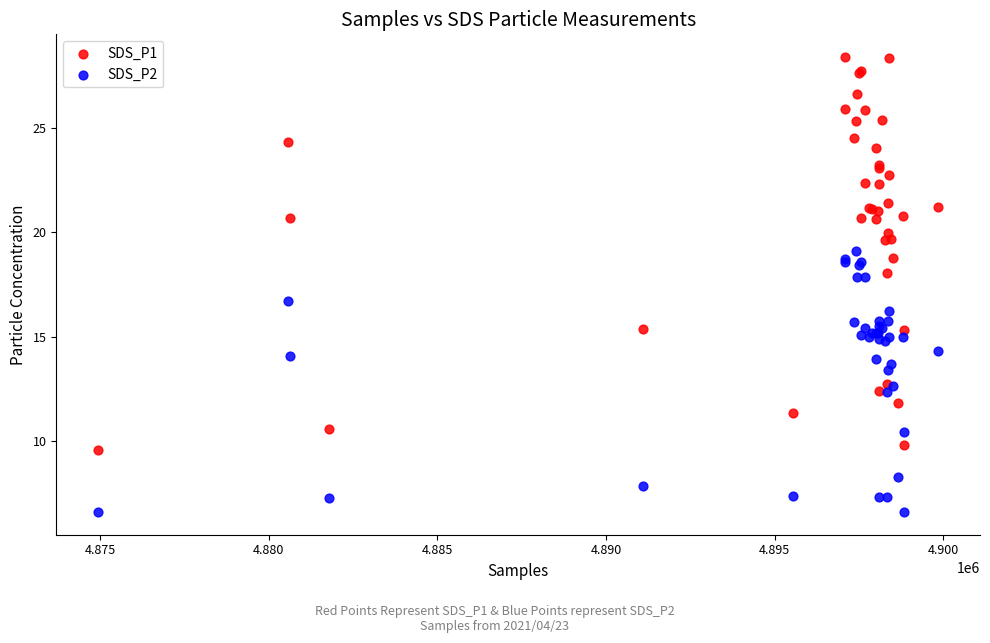

Which series has the widest spread of Y values?

SDS_P1